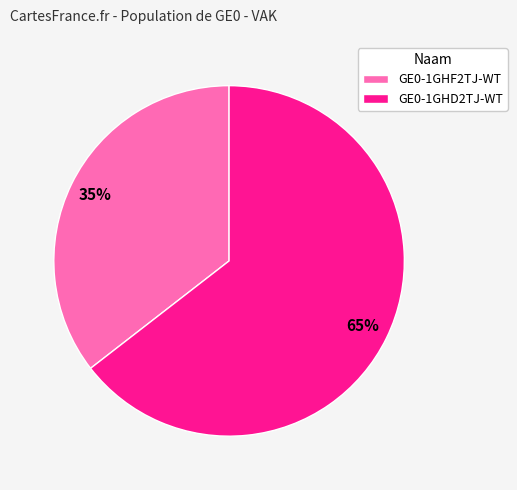

How many slices are in this pie chart?

2